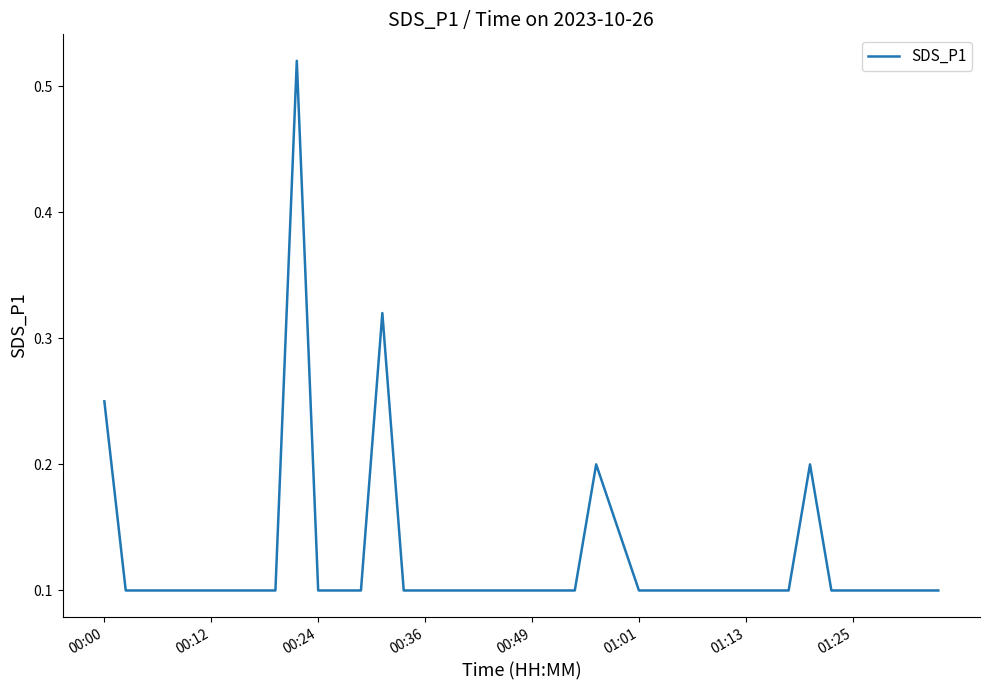

Count the values in the range 0 to 1.

40